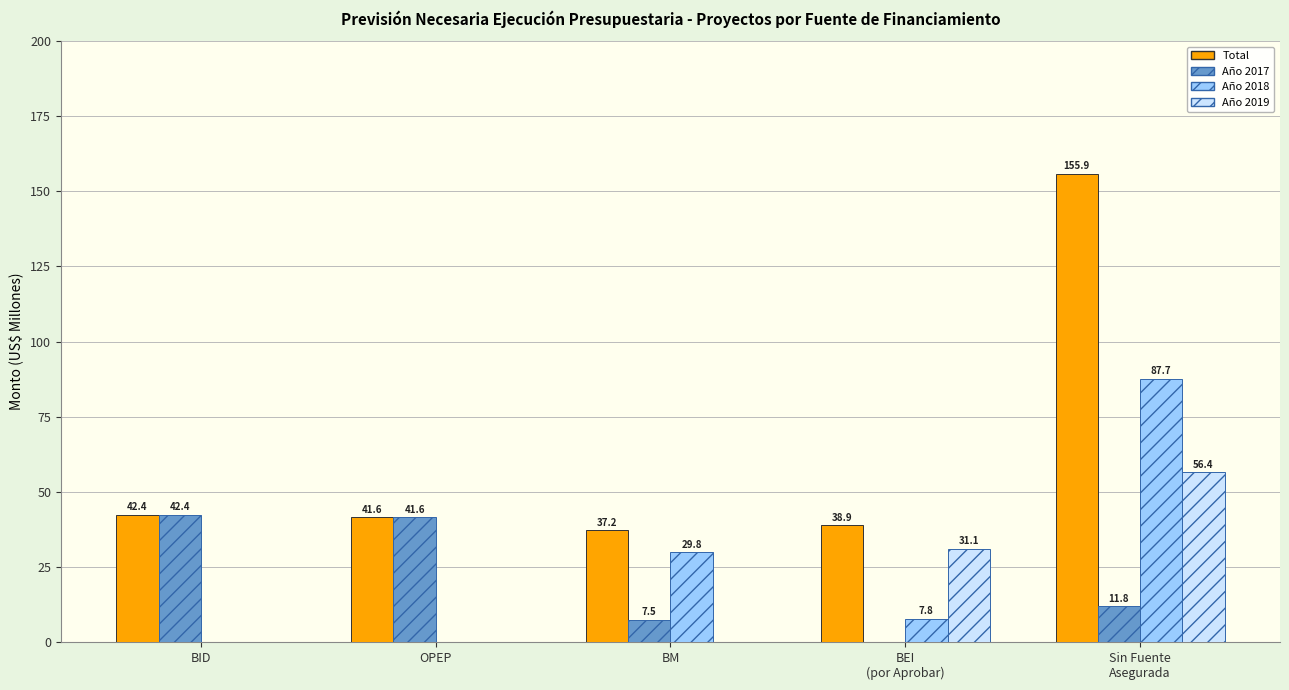

What is the sum of all Año 2017 values?

103.3